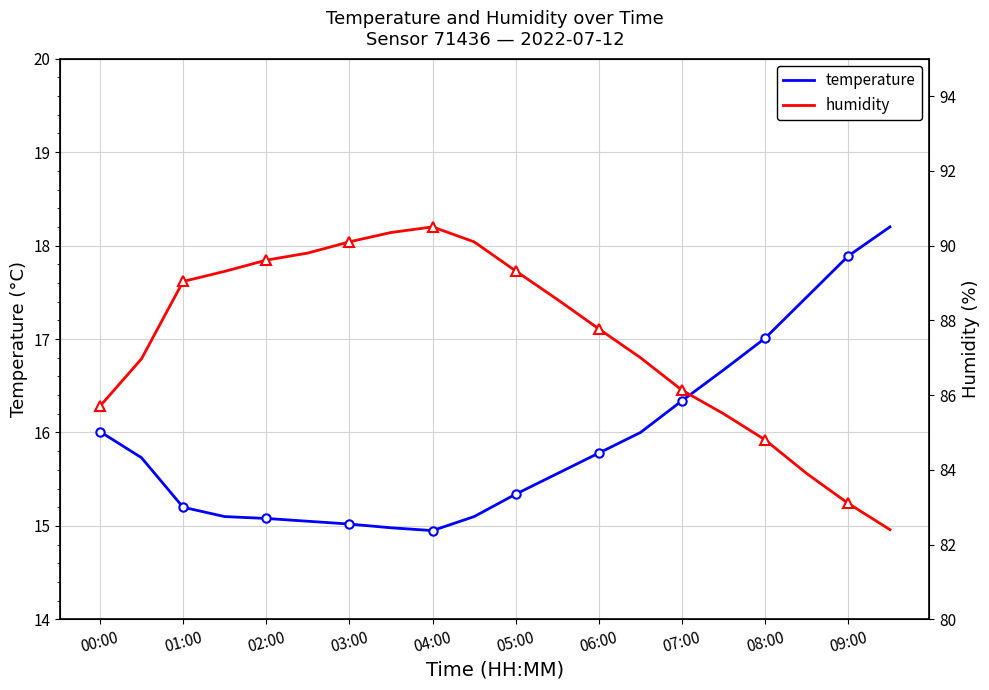

True or false: temperature has a value of 4.9 at 01:00.

False